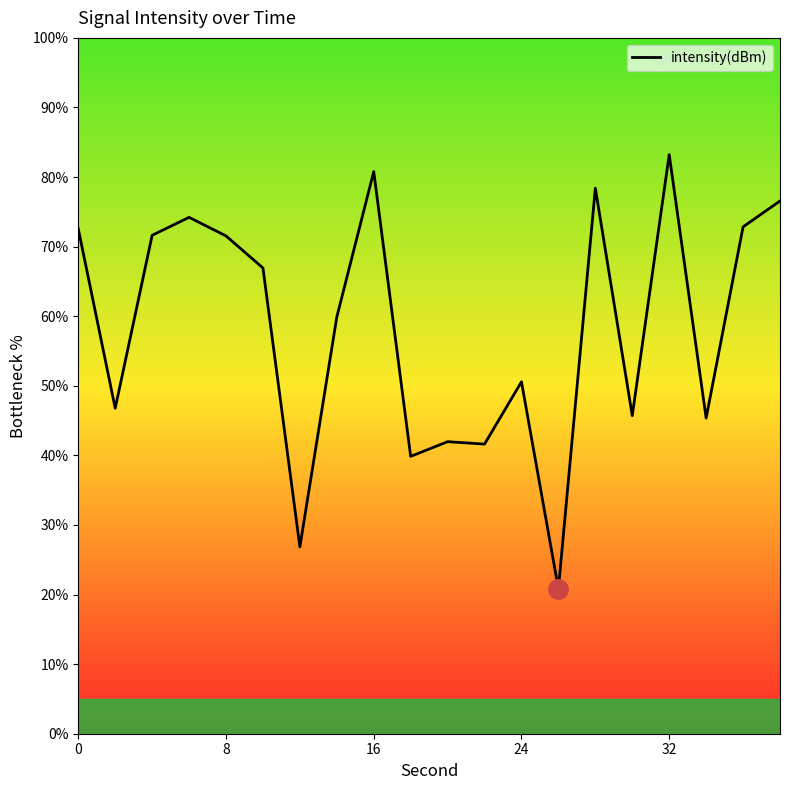

What is the minimum value shown in the chart?

20.8